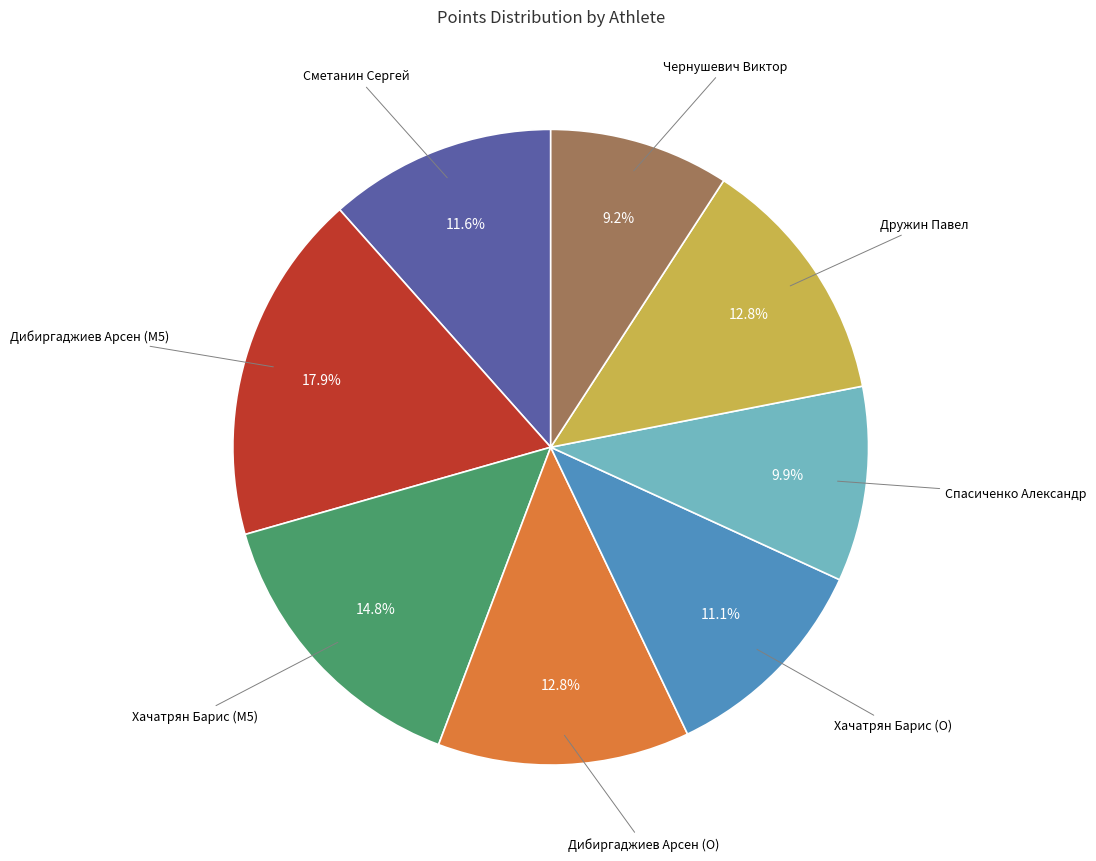

Count the number of slices in the pie.

8